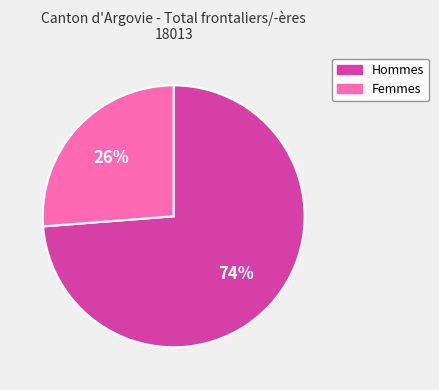

How many segments does this pie chart have?

2